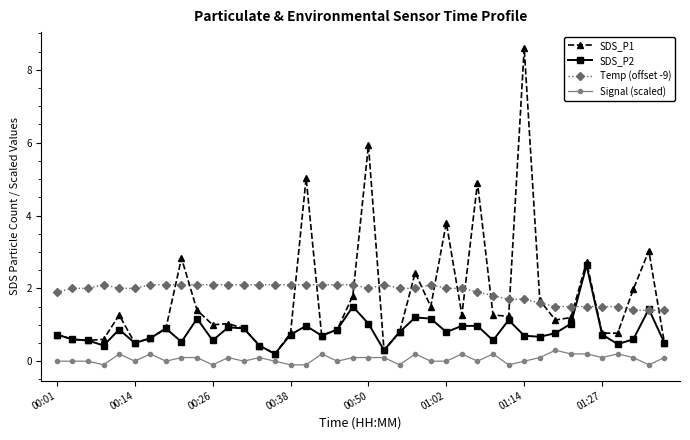

Which series has the widest spread of values?

SDS_P1